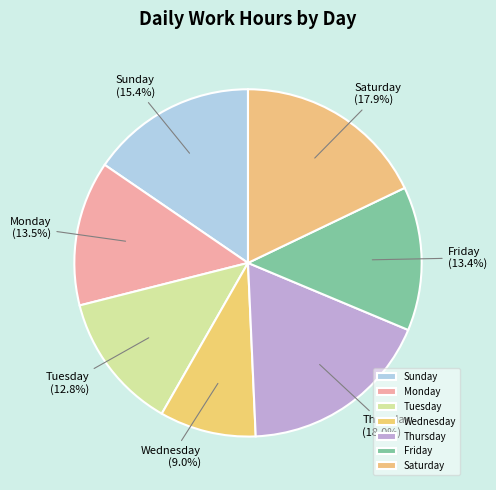

Combined, do Sunday and Wednesday account for over 50%?

No